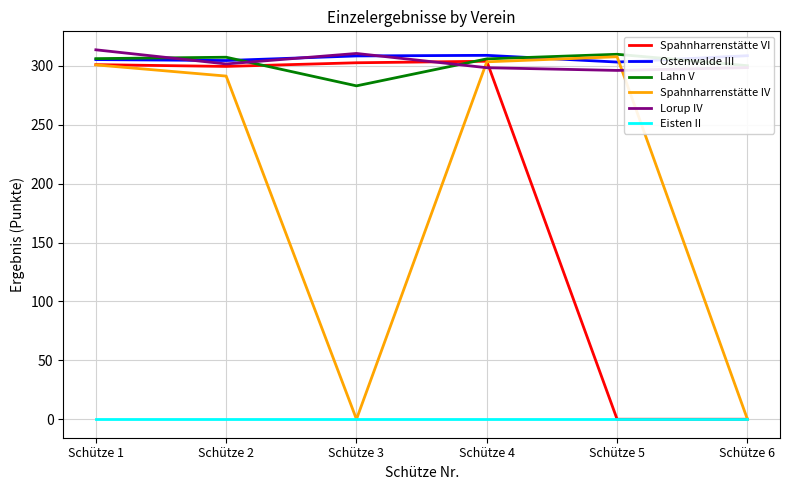

What is the maximum value shown in the chart?

313.6